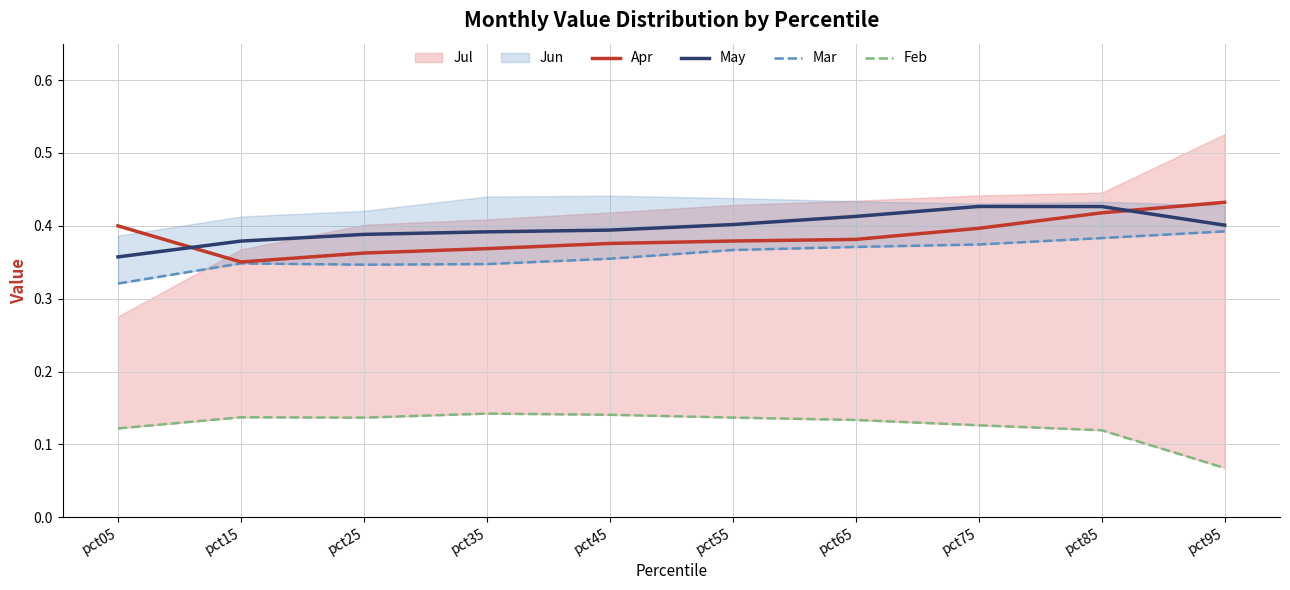

True or false: Mar and Feb intersect in this chart.

False